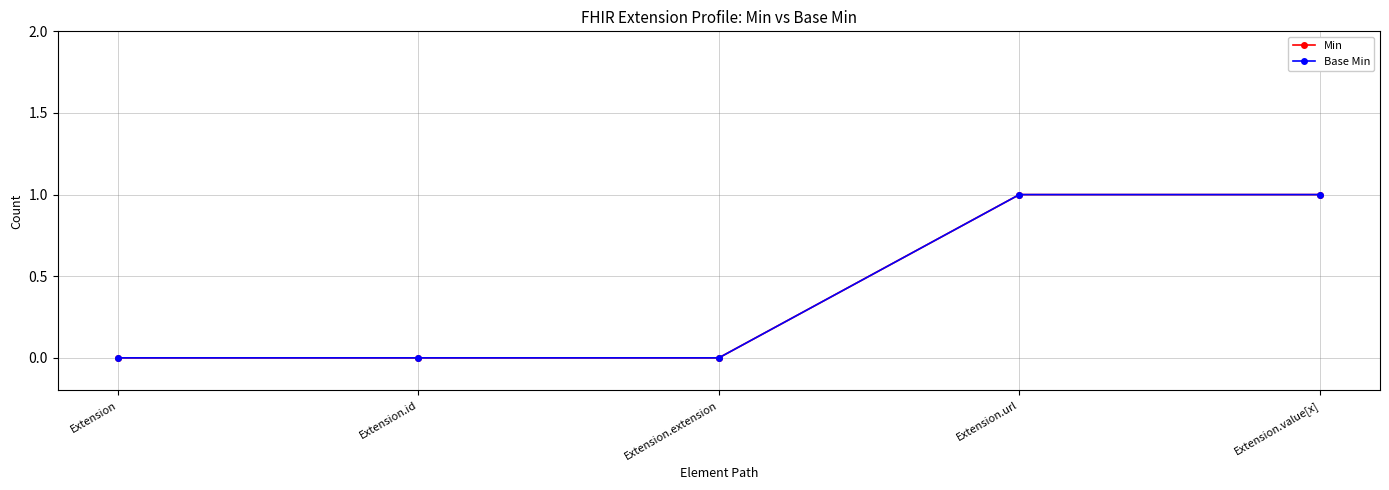

Which category has the highest value across all series?

Extension.url